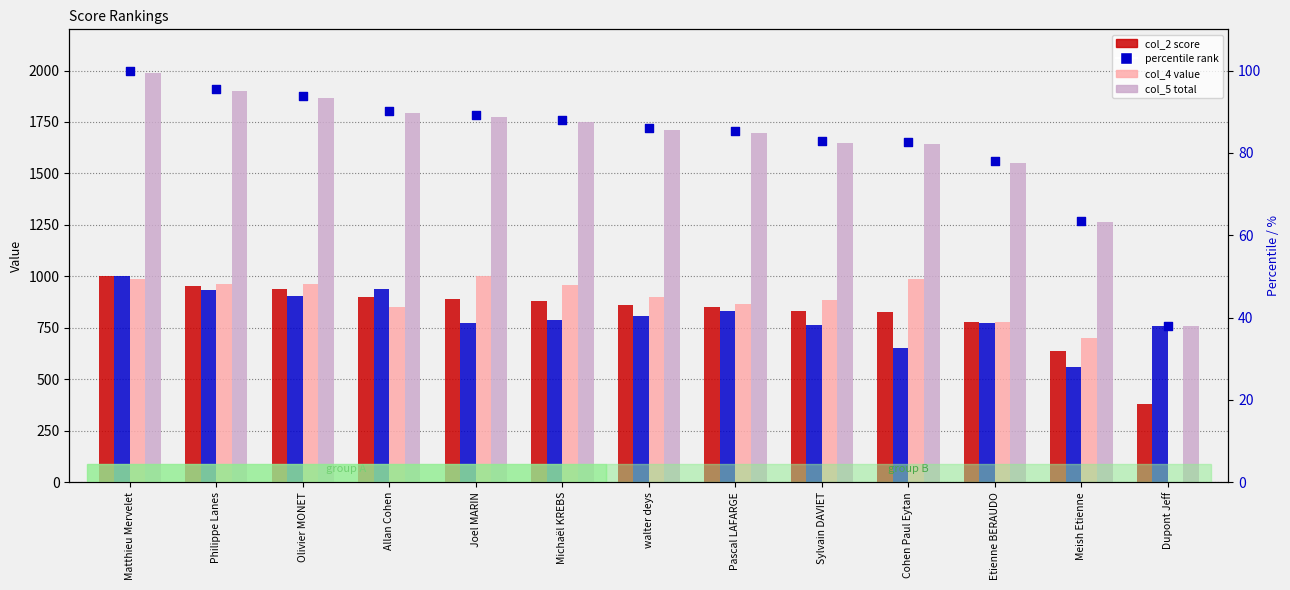

At which category is the sum across all series the highest?

Matthieu Mervelet